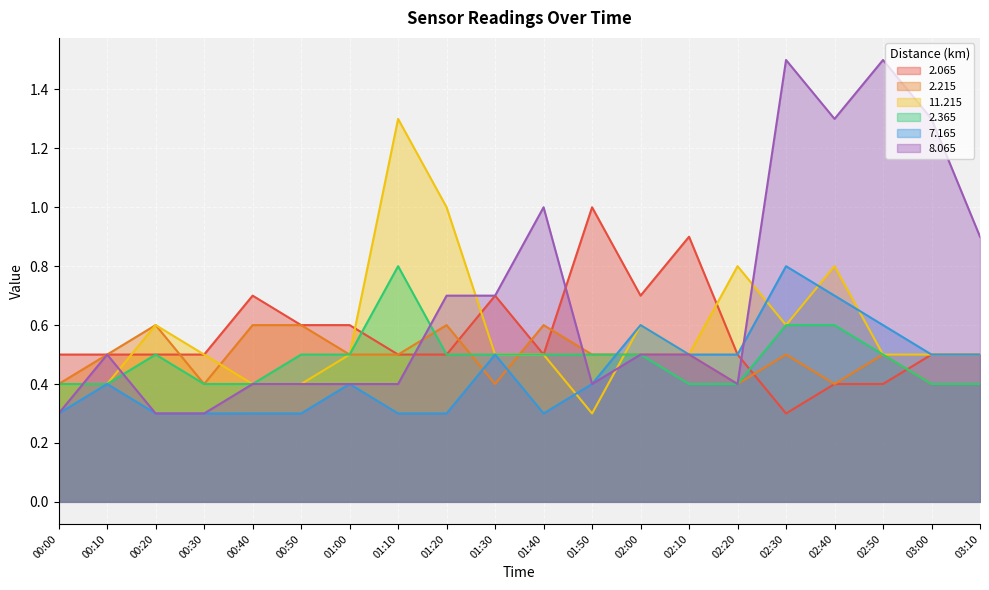

Where is the first local maximum for 2.365?

00:20